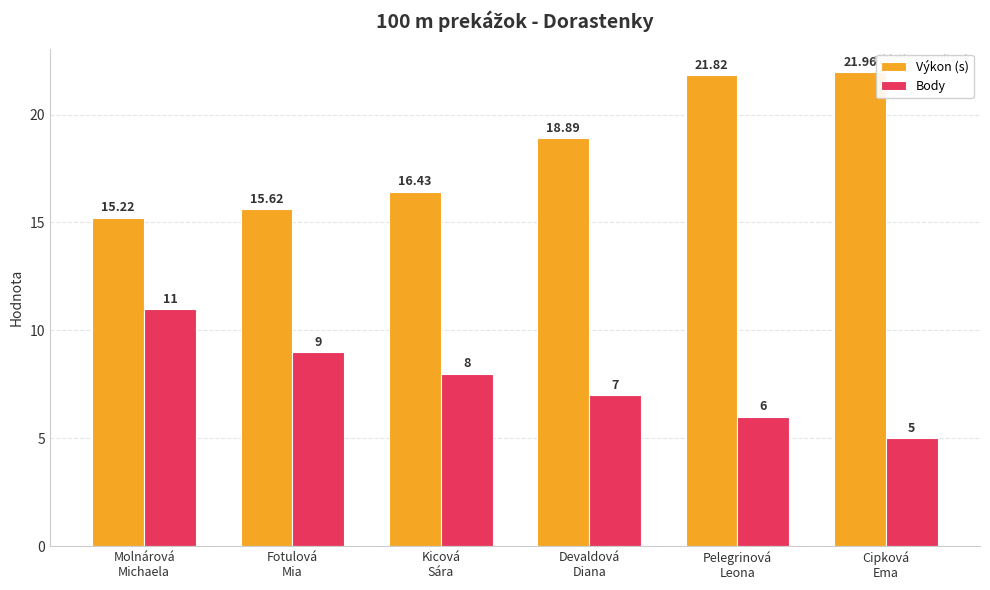

Rank the series at Kicová
Sára from lowest to highest value.

Body, Výkon (s)